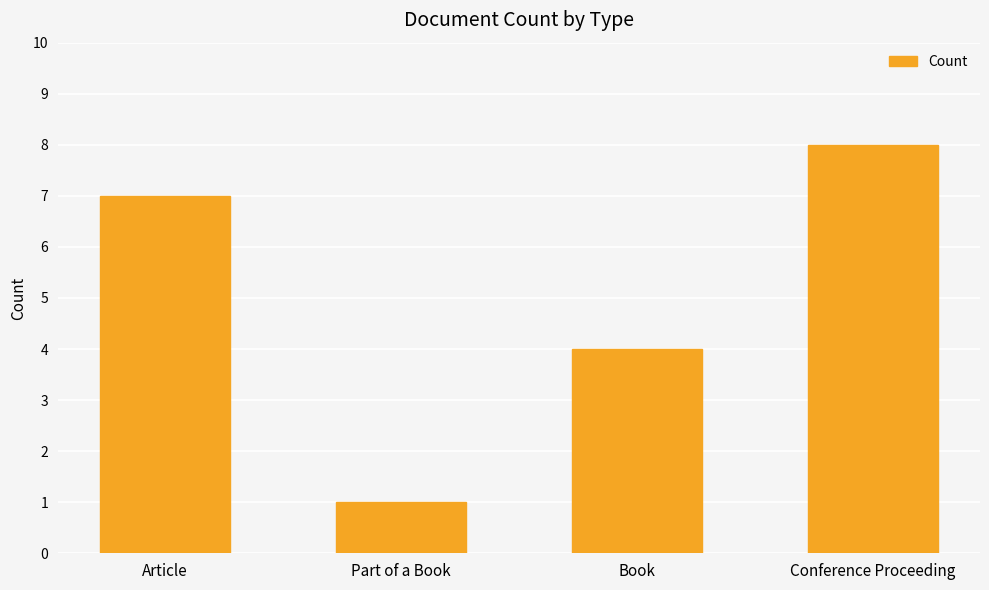

Rank the categories by value from highest to lowest.

Conference Proceeding, Article, Book, Part of a Book